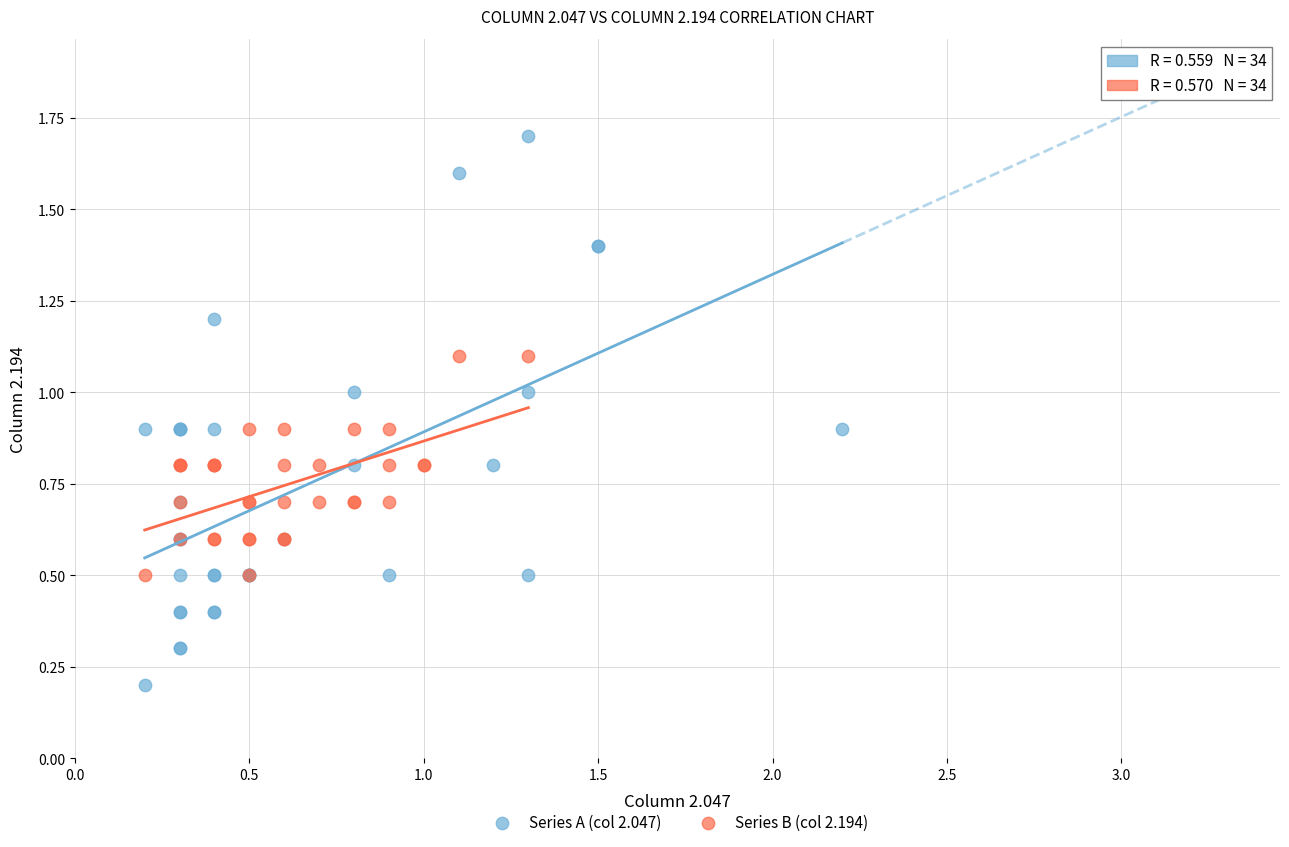

Which series reaches the minimum Y coordinate?

Series A (col 2.047)